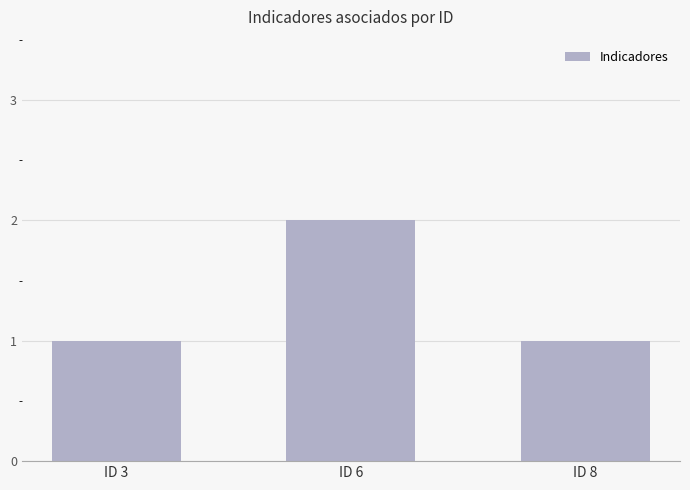

Reading right to left, list all the values displayed in this chart.

ID 8=1	ID 6=2	ID 3=1